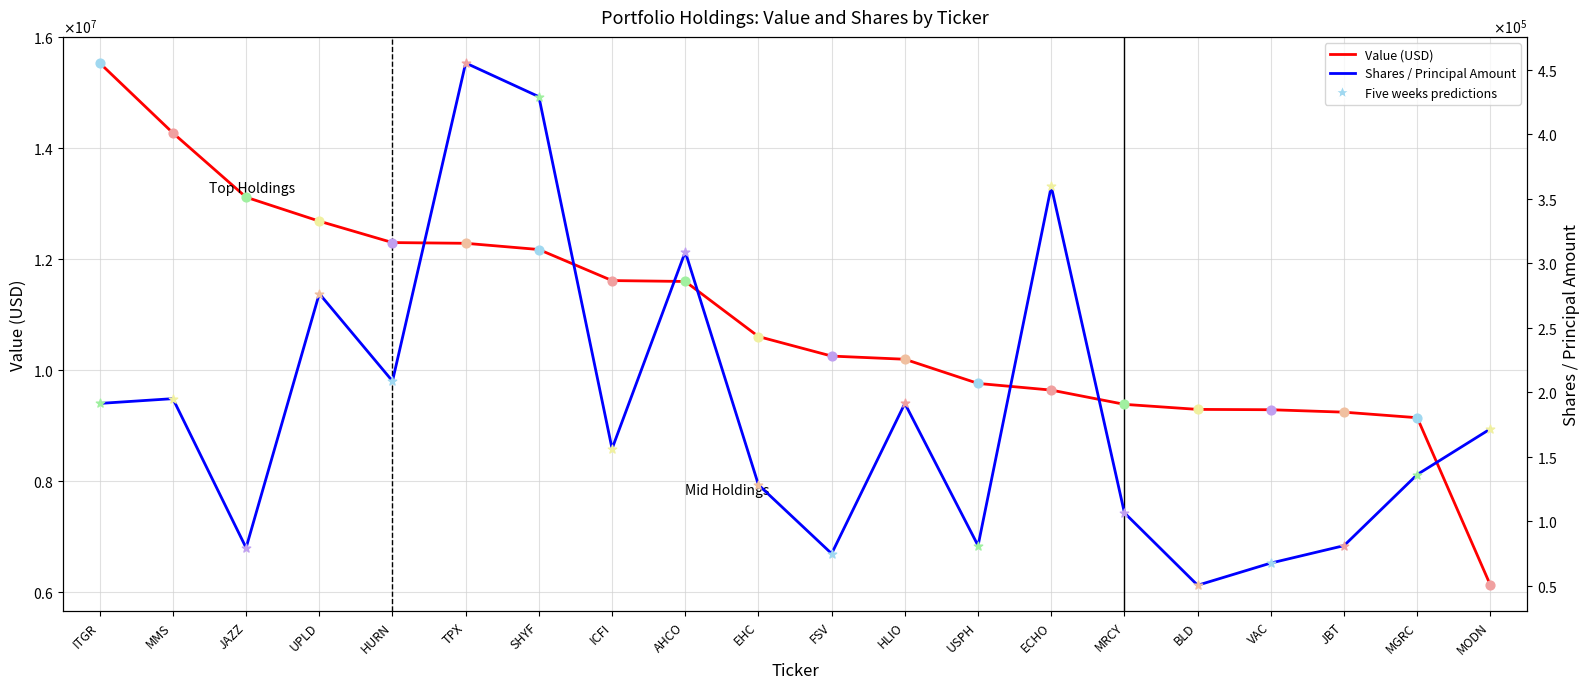

Which series has the largest total across all categories?

Value (USD)